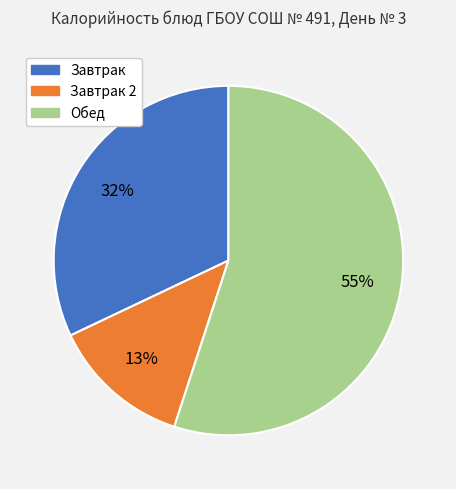

To the nearest percent, what is the difference between the largest and smallest slice percentages?

42%